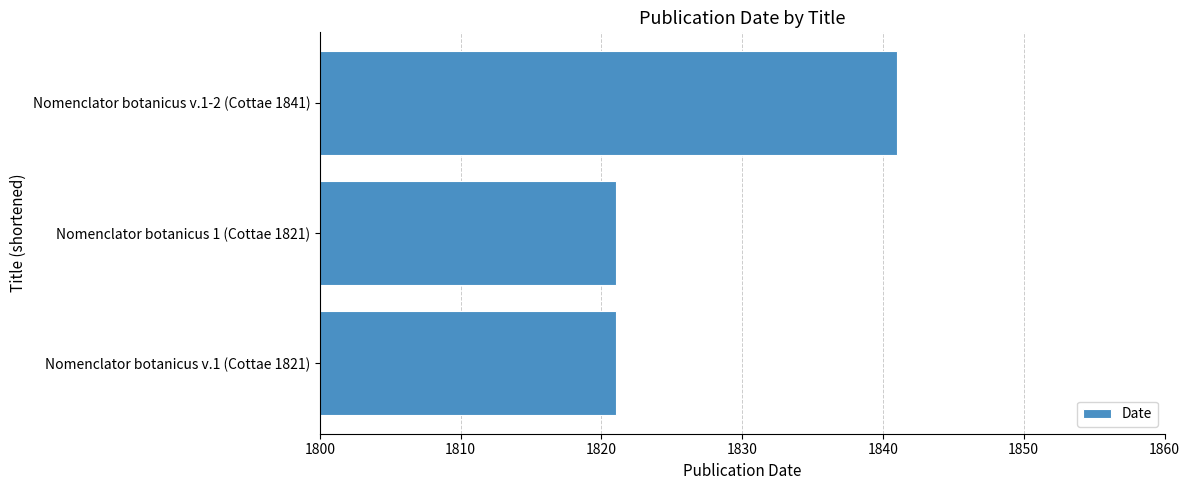

Which label corresponds to the largest value in the chart?

Nomenclator botanicus v.1-2 (Cottae 1841)